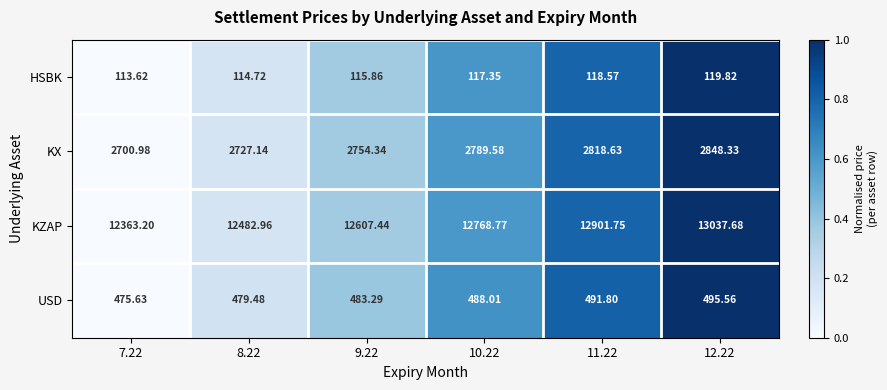

Between 8.22 and 10.22, which series saw the biggest shift?

KZAP